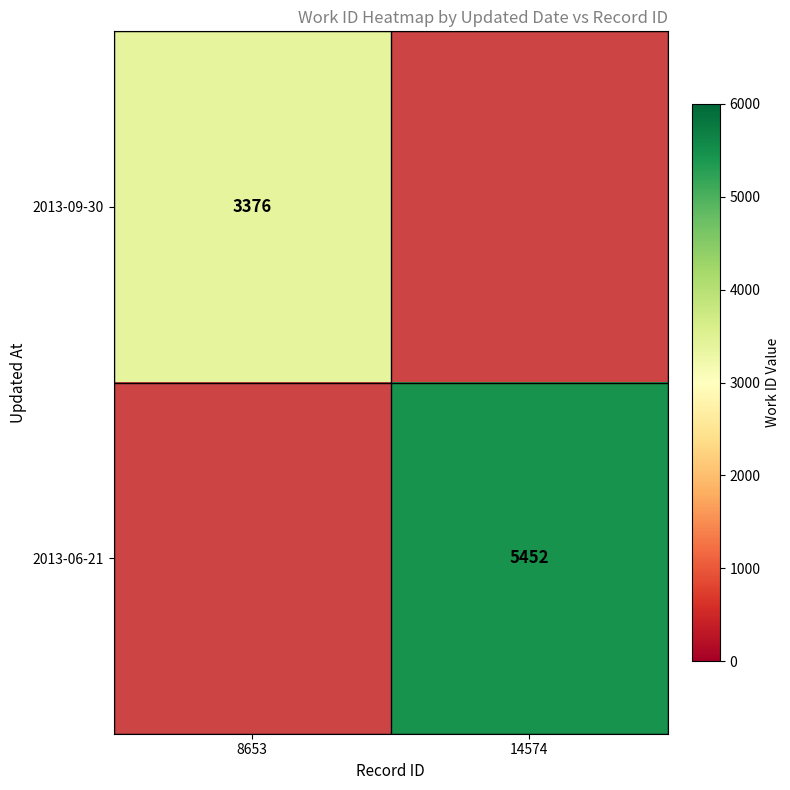

The value of 2013-09-30 at 8653 is 4967. True or false?

False